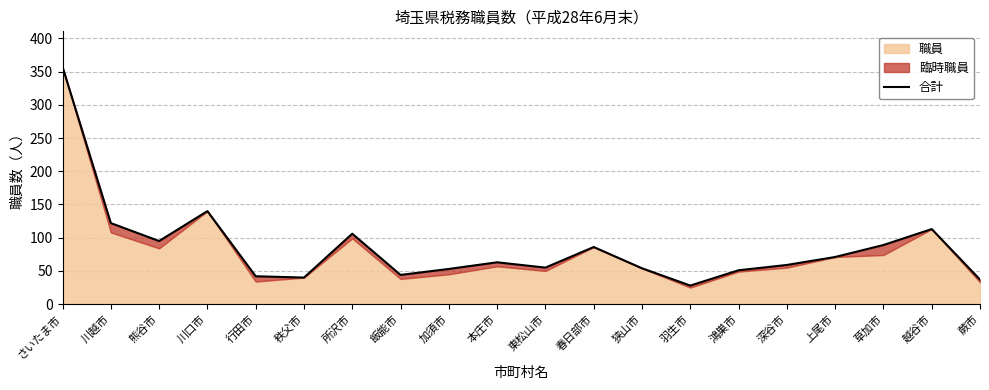

True or false: the data shows 179 at 越谷市.

False